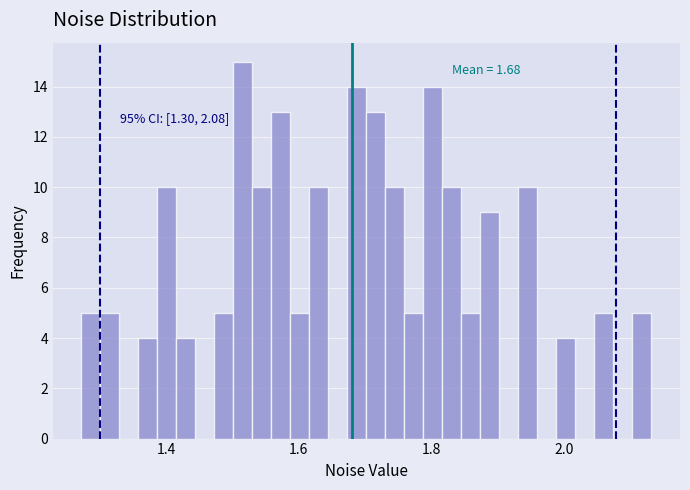

Around what value on the x-axis is the tallest bar? Give the approximate position of its centre, as read against the axis.

1.52